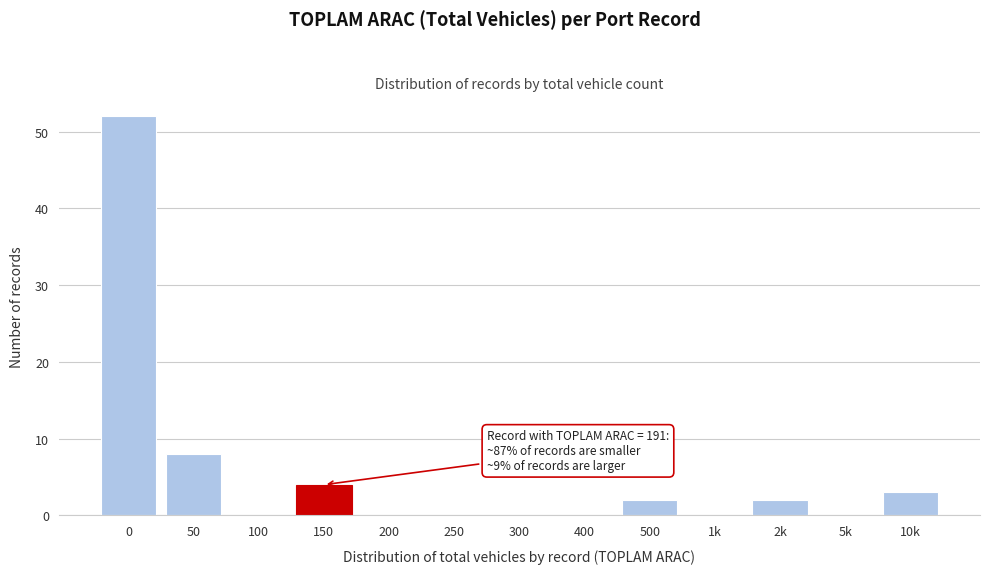

Reading left to right, list all the values displayed in this chart.

0=52	50=8	100=0	150=4	200=0	250=0	300=0	400=0	500=2	1k=0	2k=2	5k=0	10k=3